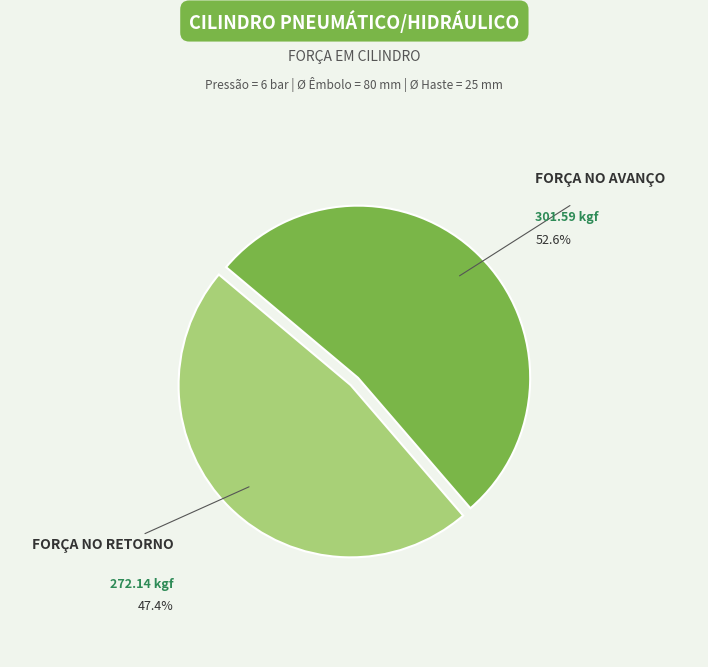

Rank the categories by value from highest to lowest.

FORÇA NO AVANÇO, FORÇA NO RETORNO